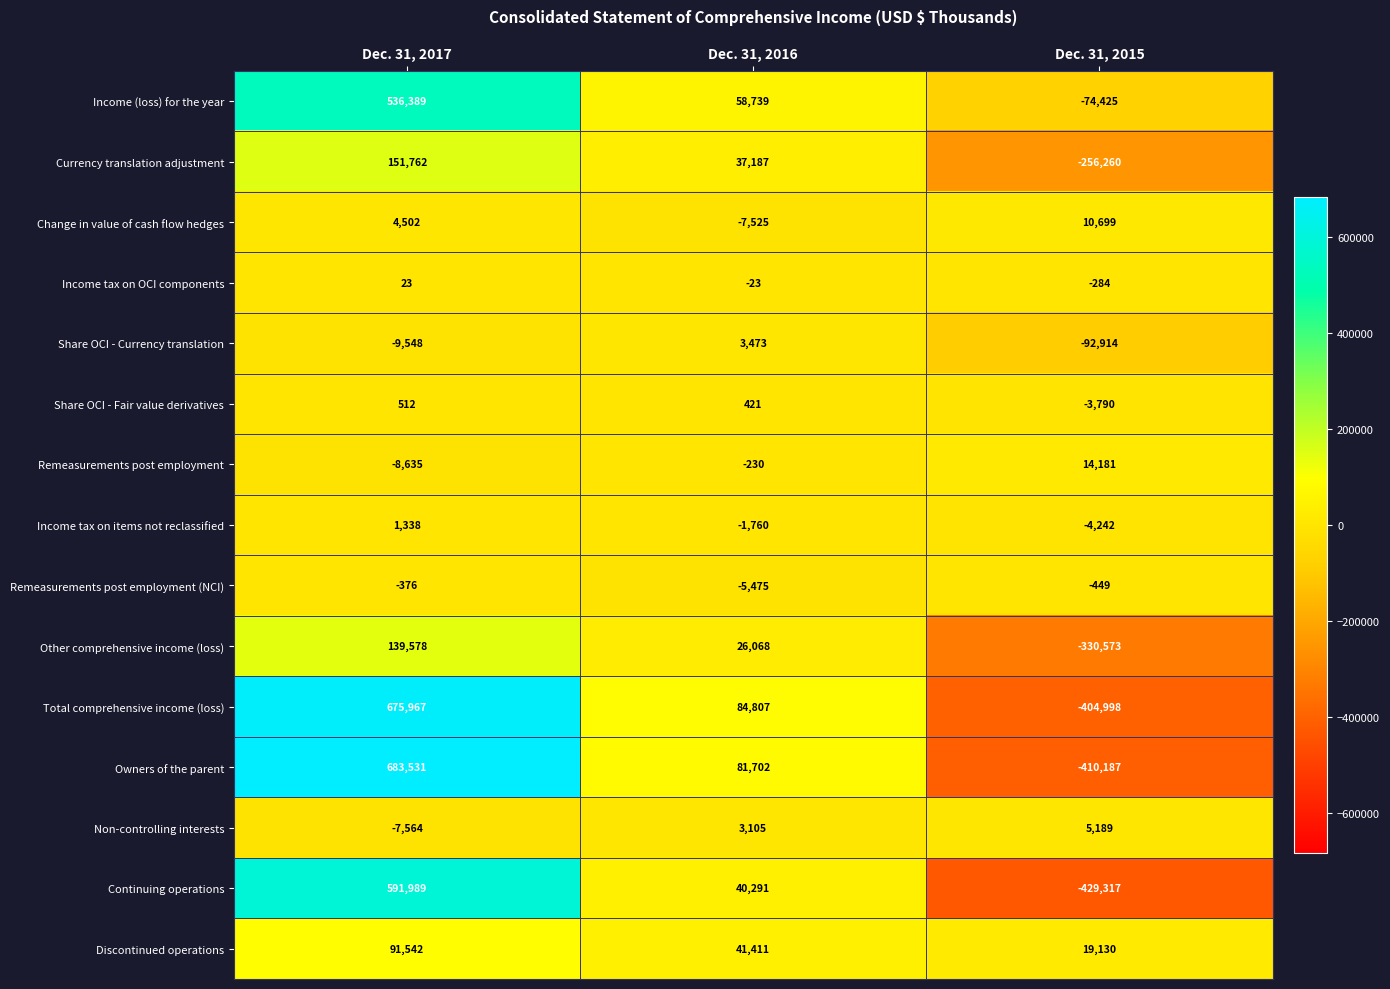

True or false: Remeasurements post employment has a value of 14181 at Dec. 31, 2015.

True